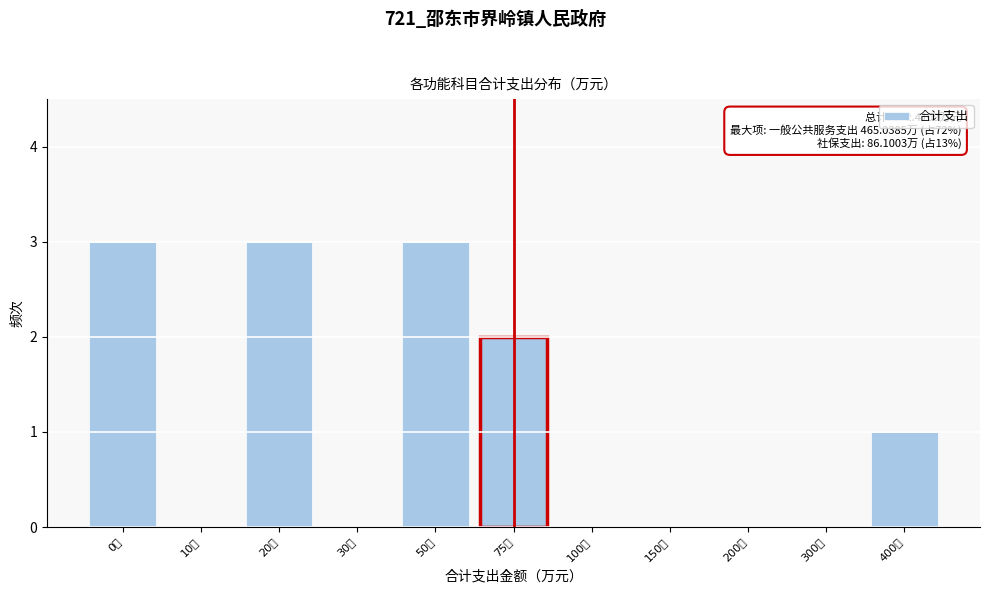

Reading right to left, what are all the values shown in this chart?

400万=1	300万=0	200万=0	150万=0	100万=0	75万=2	50万=3	30万=0	20万=3	10万=0	0万=3